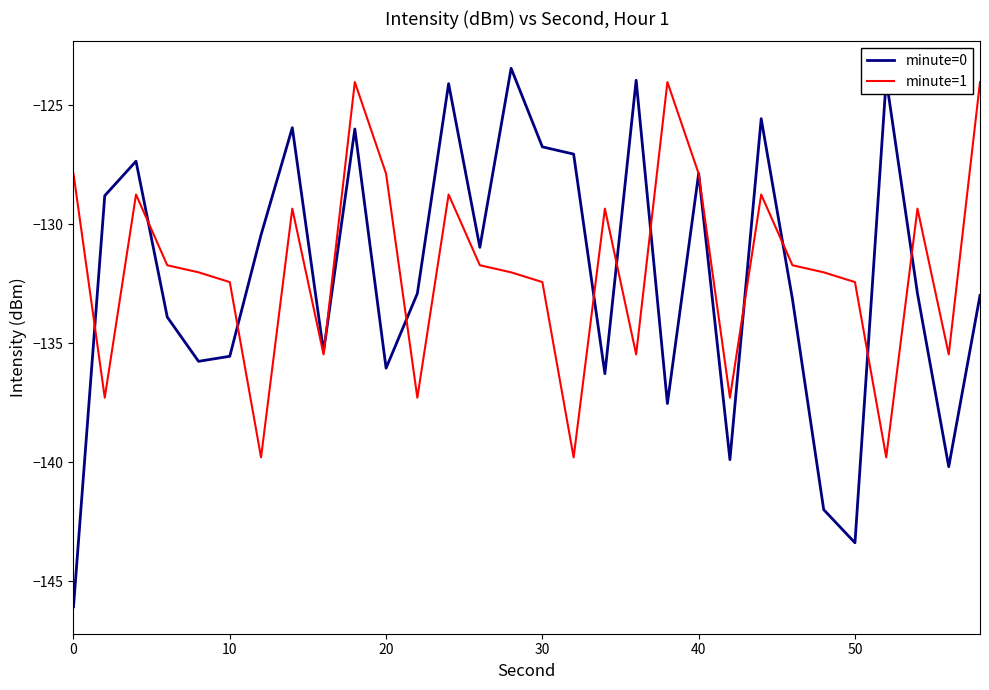

In minute=1, how many points are lower than both neighbors (excluding endpoints)?

9